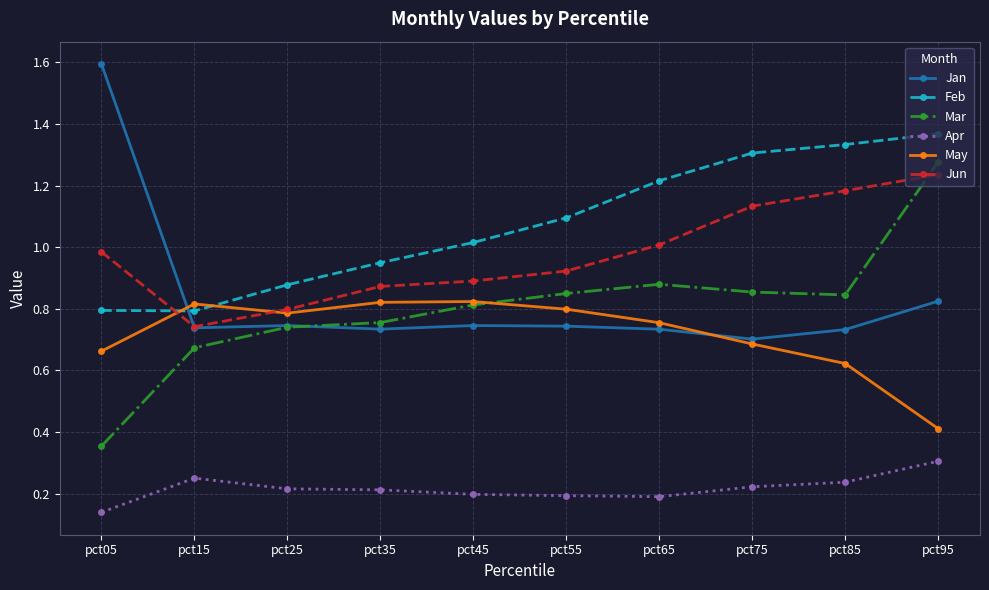

Which series changed the most between pct05 and pct55?

Jan